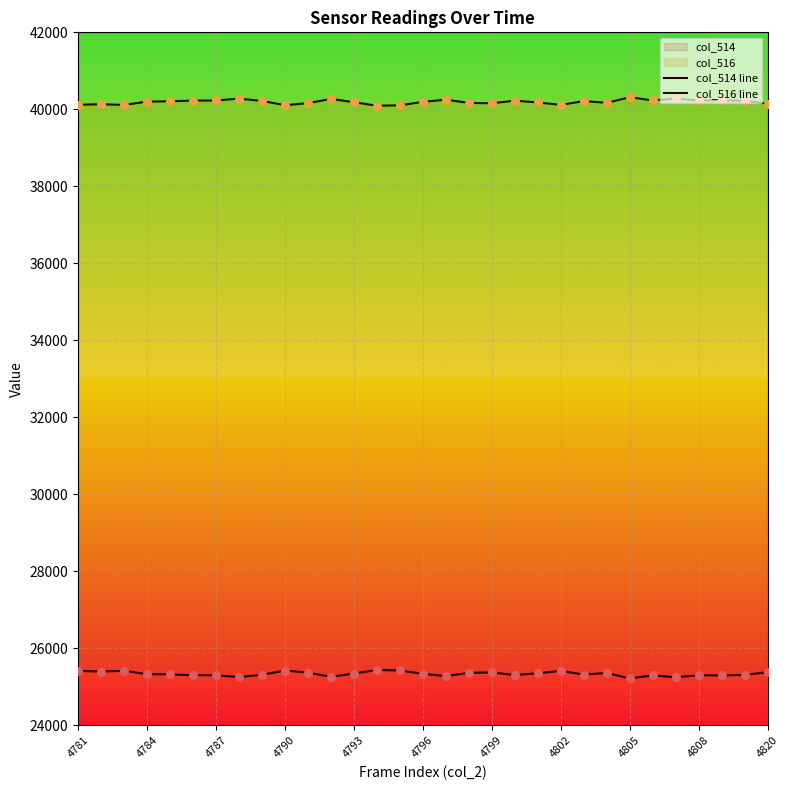

What is the total value across all series at 17?

65535